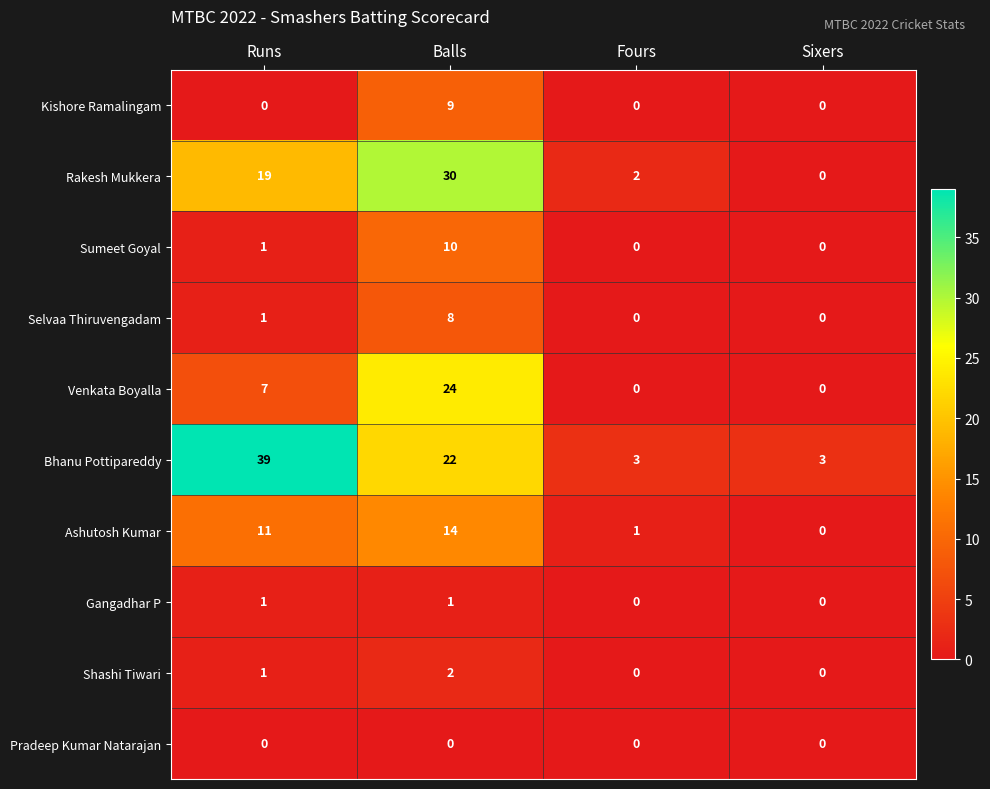

The value of Venkata Boyalla at Fours is 0. True or false?

True